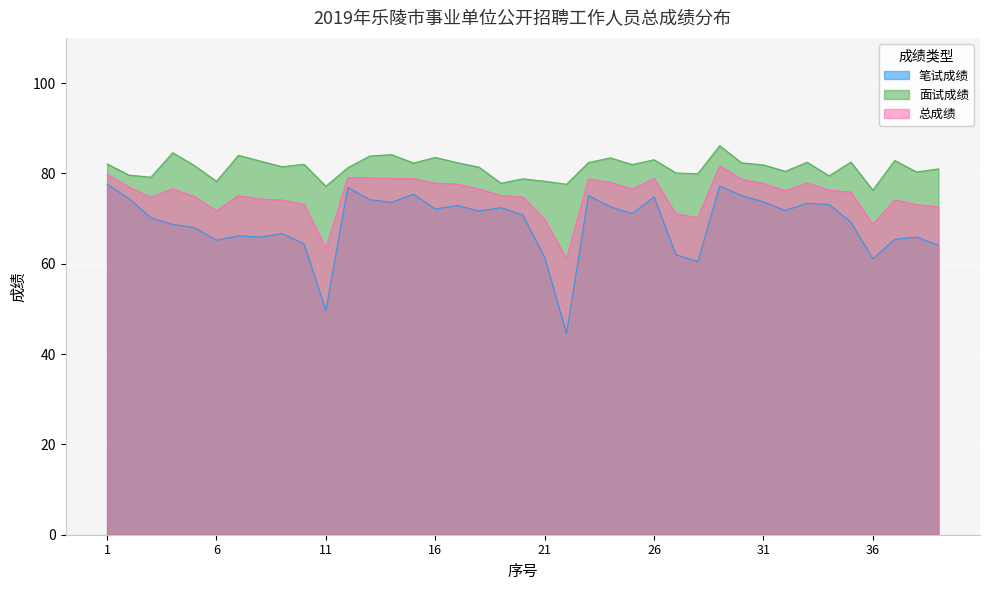

The 总成绩 series shows 75.1 at 19. True or false?

True